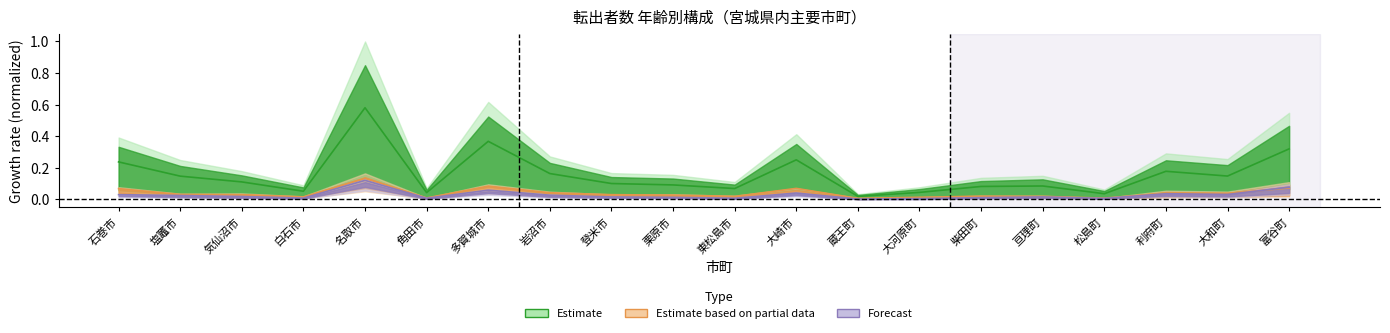

Reading left to right, what are all the values shown in this chart?

年齢合計: 0.2	0.1	0.1	0.1	0.6	0.0	0.4	0.2	0.1	0.1	0.1	0.3	0.0	0.0	0.1	0.1	0.0	0.2	0.1	0.3
25-29歳: 0.1	0.0	0.0	0.0	0.1	0.0	0.1	0.0	0.0	0.0	0.0	0.1	0.0	0.0	0.0	0.0	0.0	0.0	0.0	0.1
30-34歳: 0.0	0.0	0.0	0.0	0.1	0.0	0.1	0.0	0.0	0.0	0.0	0.0	0.0	0.0	0.0	0.0	0.0	0.0	0.0	0.1